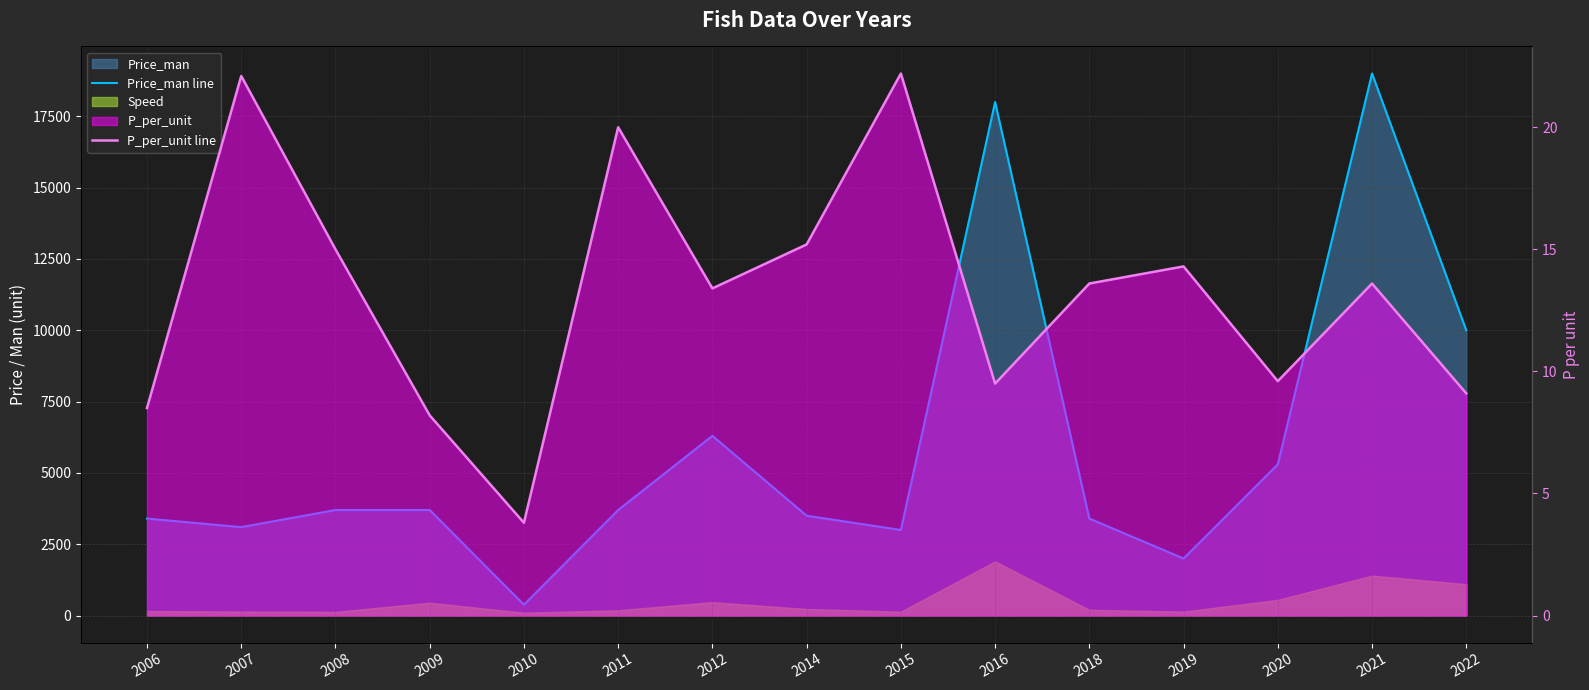

Reading left to right, list all the values displayed in this chart.

Price_man line: 2006=3400.0	2007=3100.0	2008=3700.0	2009=3700.0	2010=380.0	2011=3700.0	2012=6300.0	2014=3500.0	2015=3000.0	2016=18000.0	2018=3400.0	2019=2000.0	2020=5300.0	2021=19000.0	2022=10000.0
P_per_unit line: 2006=8.5	2007=22.1	2008=15.0	2009=8.2	2010=3.8	2011=20.0	2012=13.4	2014=15.2	2015=22.2	2016=9.5	2018=13.6	2019=14.3	2020=9.6	2021=13.6	2022=9.1